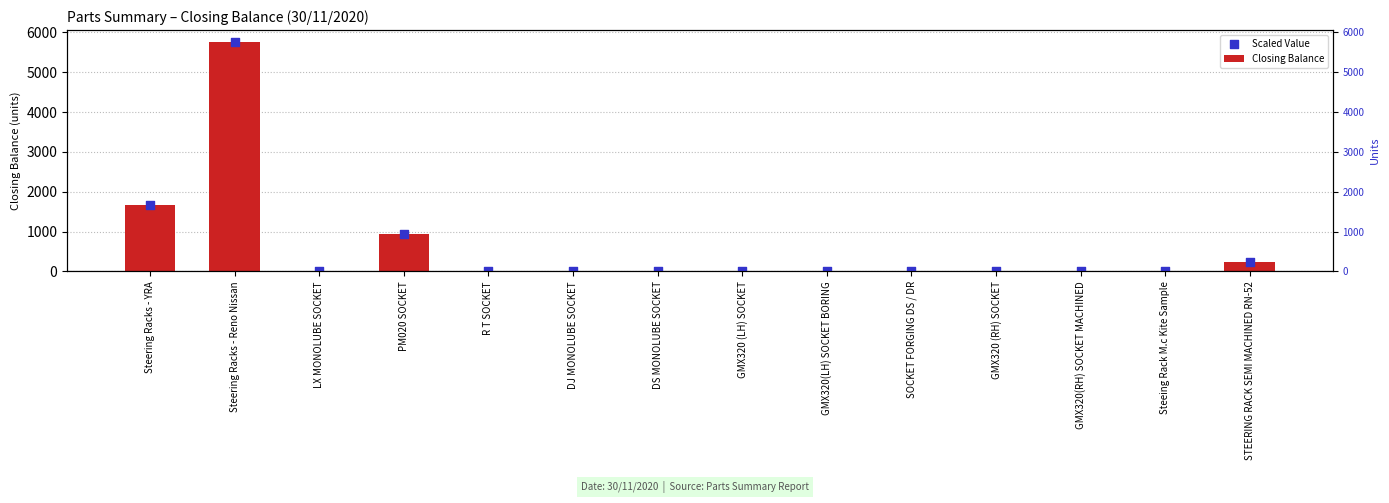

At which category is the sum across all series the highest?

Steering Racks - Reno Nissan